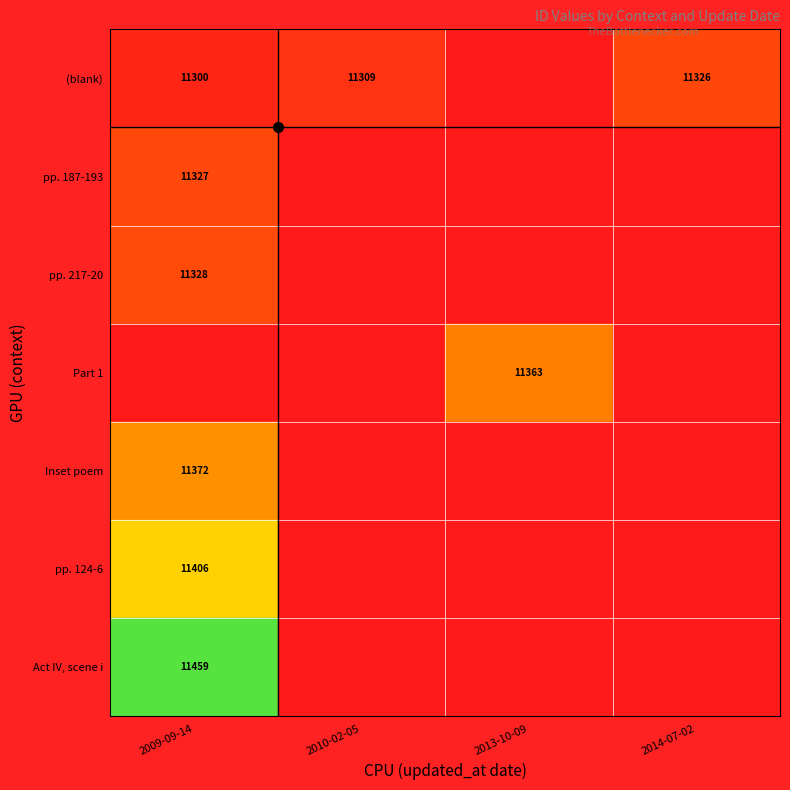

What is the maximum value shown in the chart?

11459.0